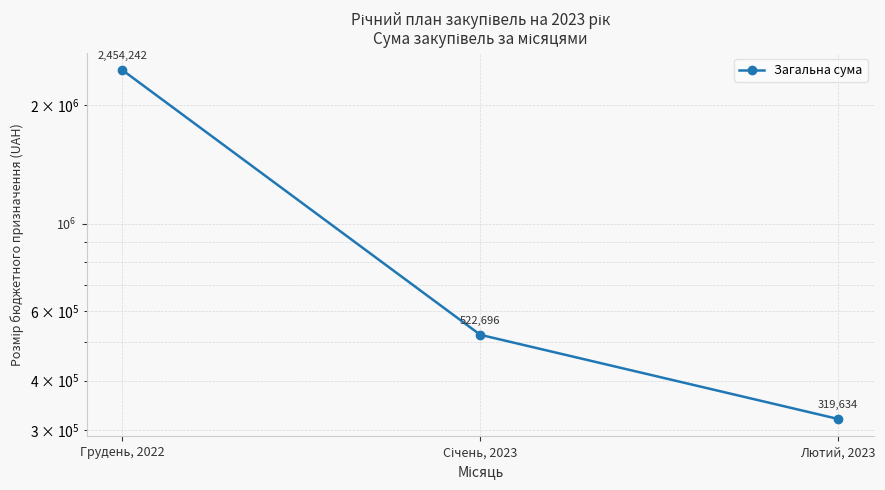

List the labels in order of value, largest first.

Грудень, 2022, Січень, 2023, Лютий, 2023